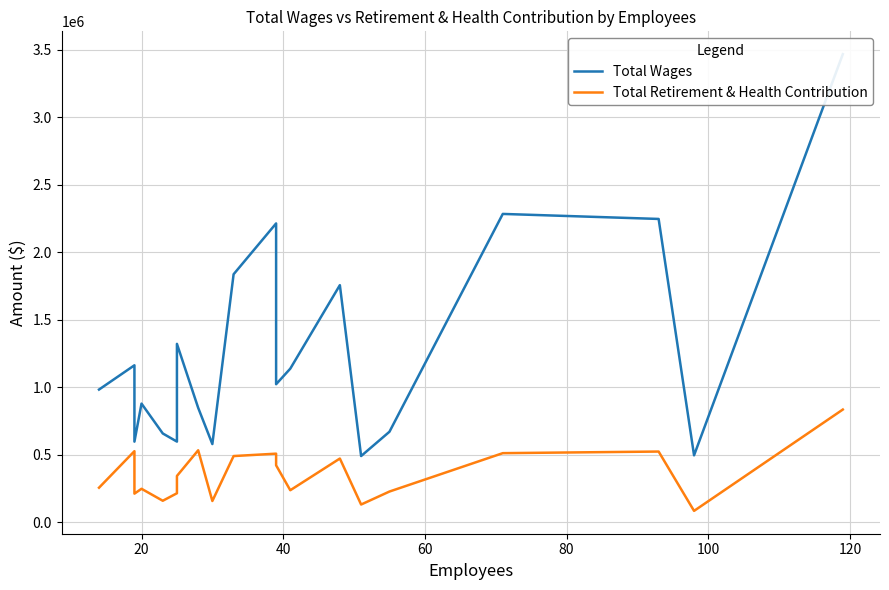

In Total Retirement & Health Contribution, how many points are lower than both neighbors (excluding endpoints)?

6